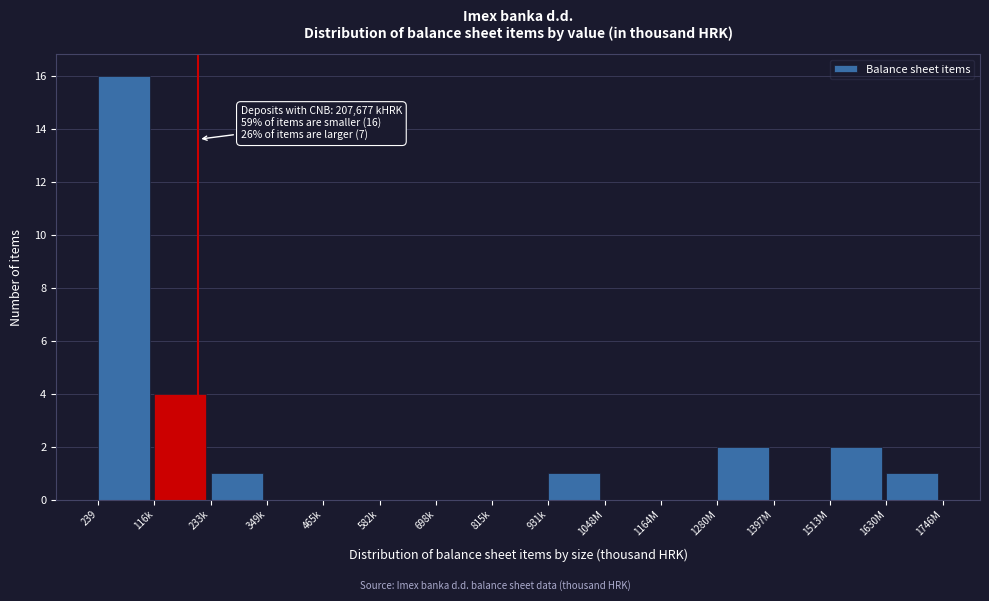

Reading left to right, transcribe all the data shown in this chart.

239=16	116k=4	233k=1	349k=0	465k=0	582k=0	698k=0	815k=0	931k=1	1048M=0	1164M=0	1280M=2	1397M=0	1513M=2	1630M=1